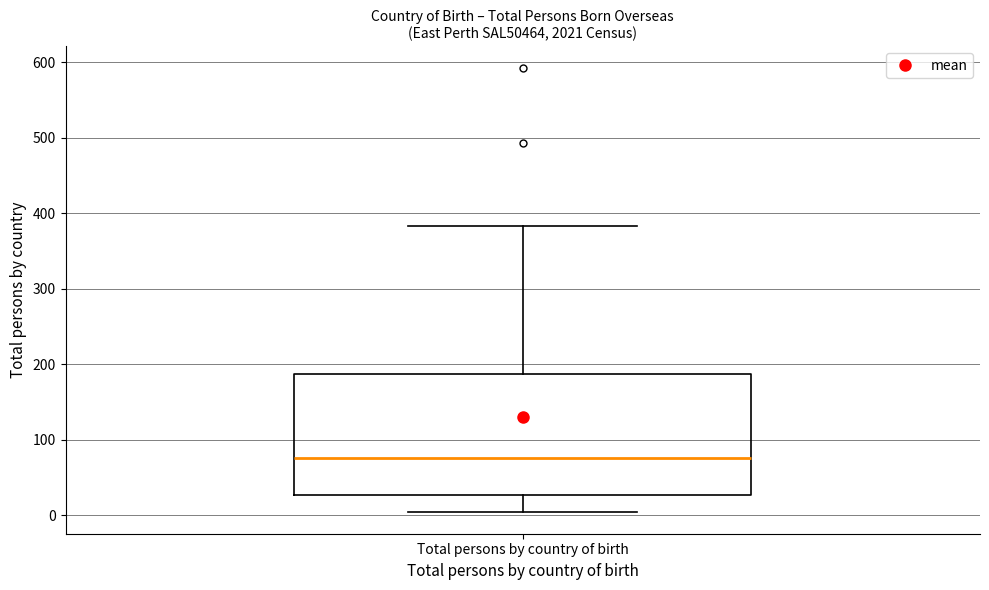

Read this box plot against the y-axis: the position of the median line, the range covered by the box, and the ends of both whiskers. The values are not printed on the chart, so give them approximately, as read against the axis.

median 80, box 30 to 190, whiskers 10 to 380